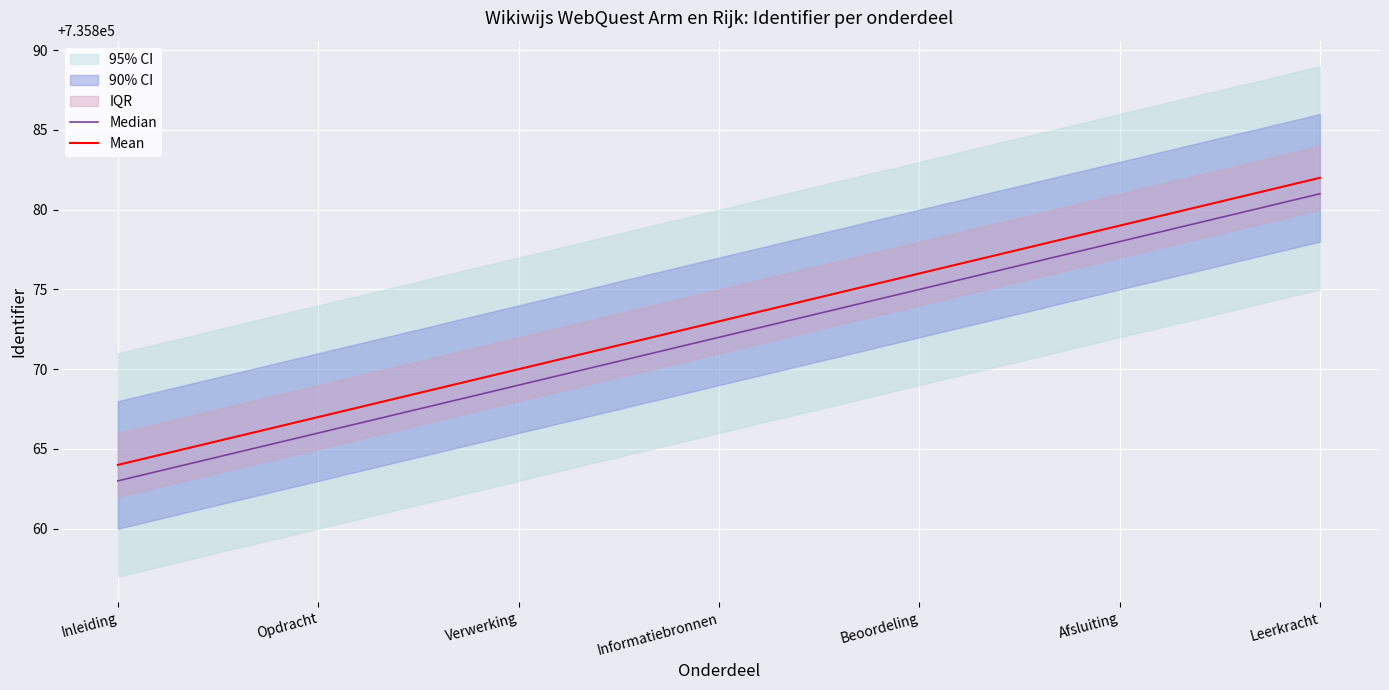

Reading right to left, what are all the values shown in this chart?

Median: Leerkracht=735881	Afsluiting=735878	Beoordeling=735875	Informatiebronnen=735872	Verwerking=735869	Opdracht=735866	Inleiding=735863
Mean: Leerkracht=735882	Afsluiting=735879	Beoordeling=735876	Informatiebronnen=735873	Verwerking=735870	Opdracht=735867	Inleiding=735864